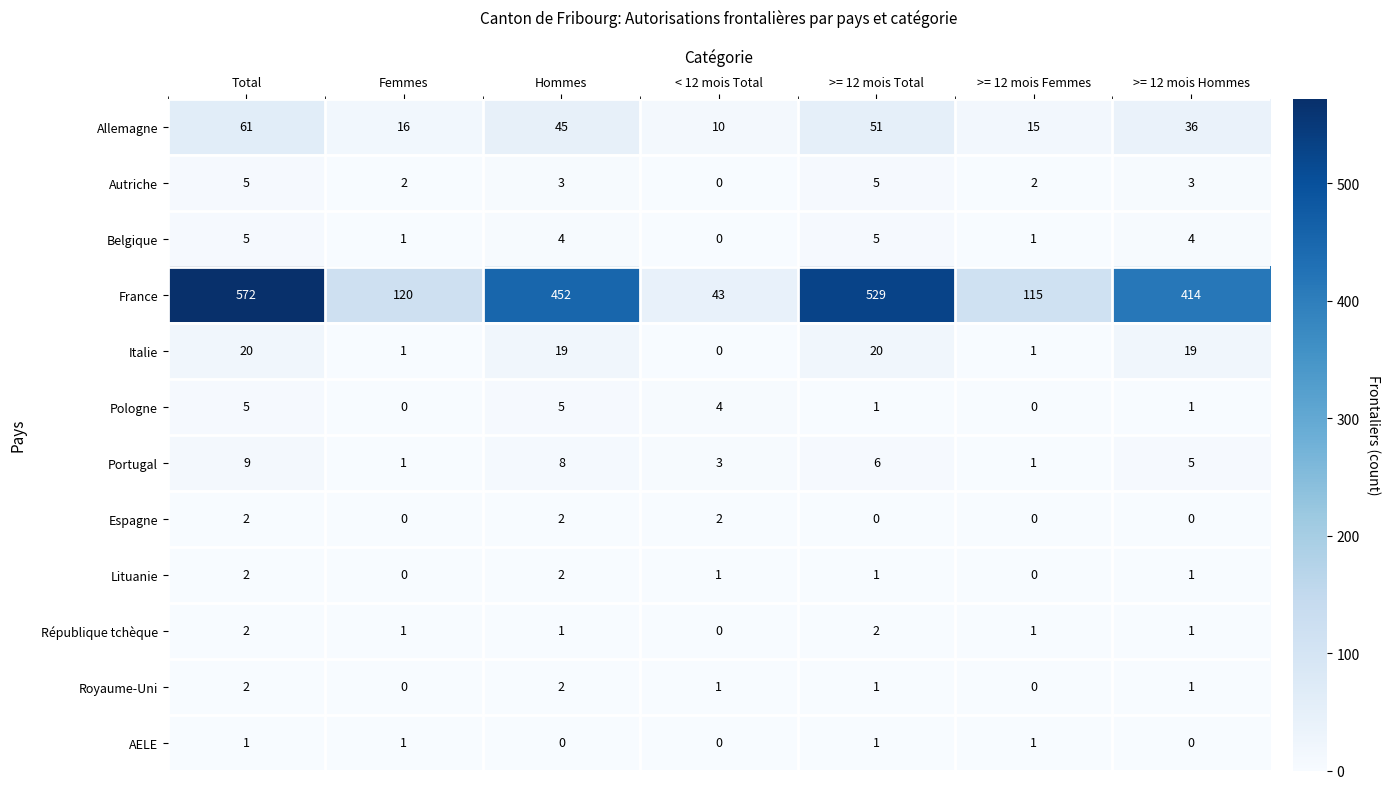

Is the value of République tchèque at >= 12 mois Hommes greater than the value of France at Hommes?

No